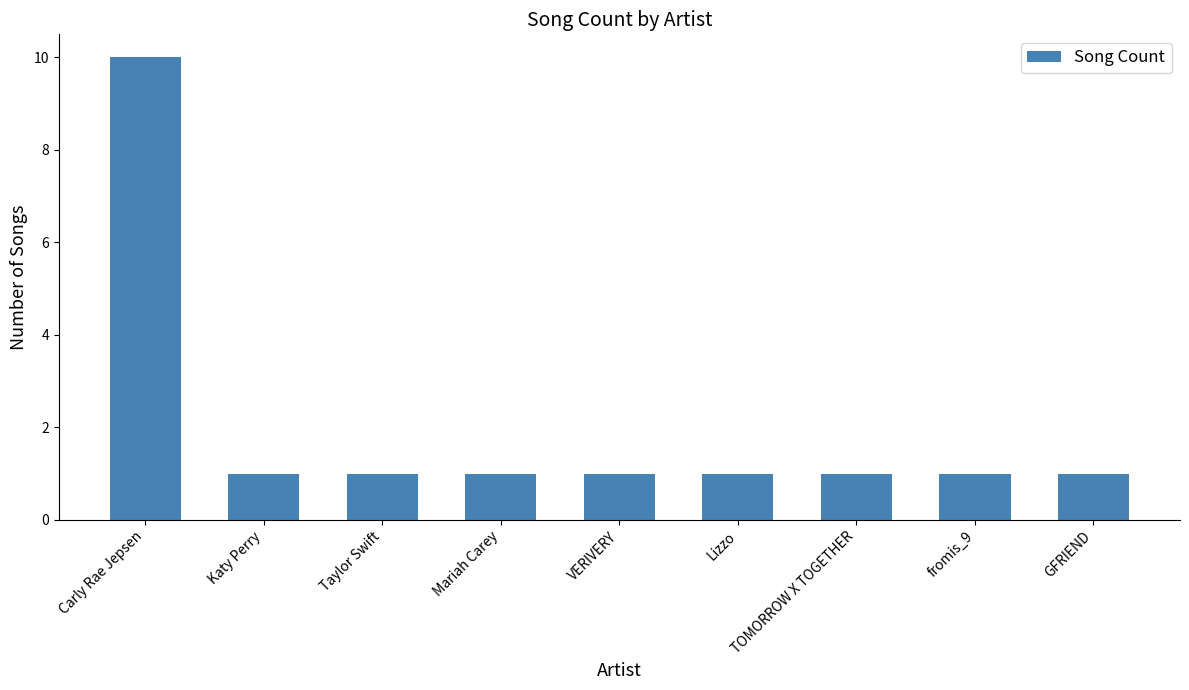

True or false: the data shows 0 at VERIVERY.

False